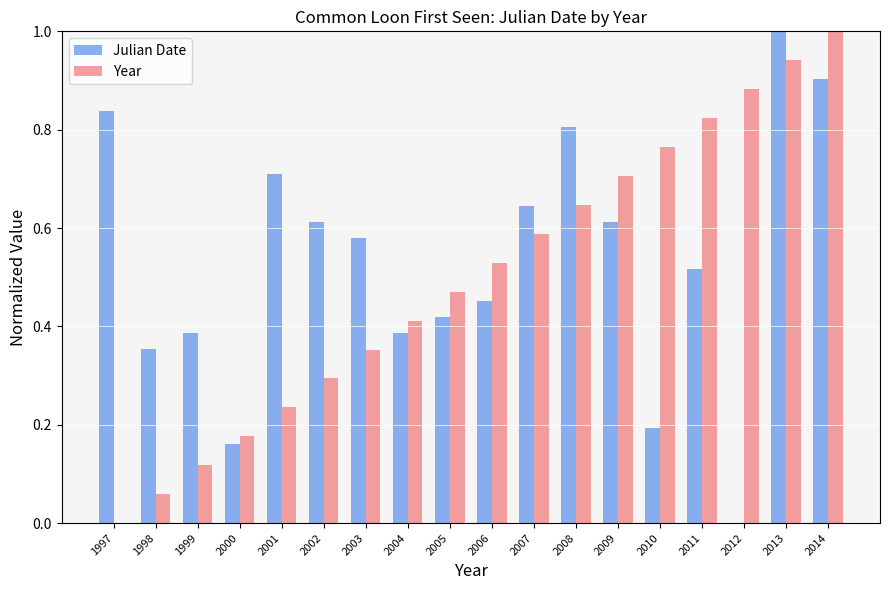

What is the sum of all Julian Date values?

9.6